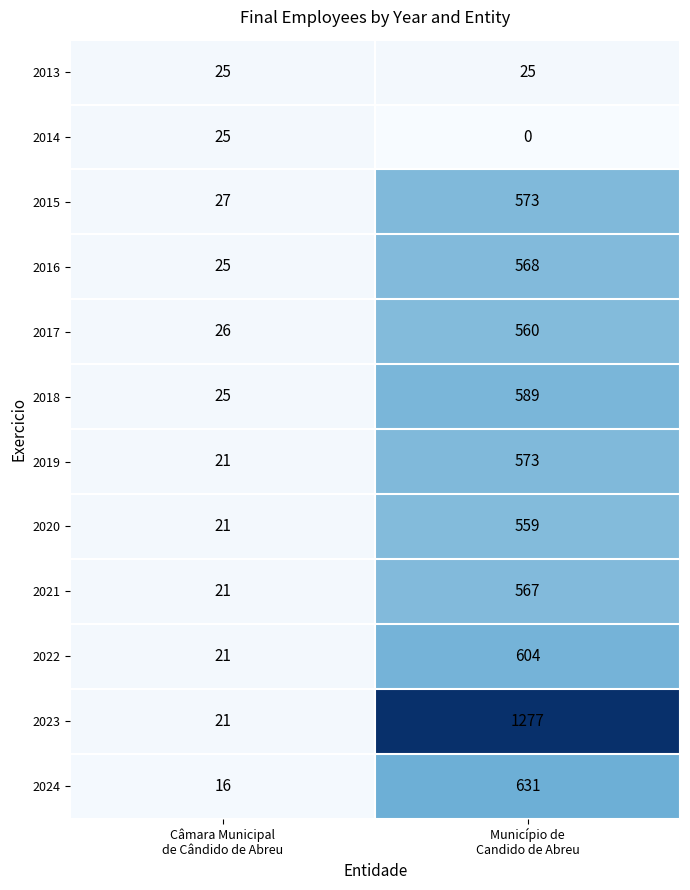

At how many categories does at least one series exceed 794?

1